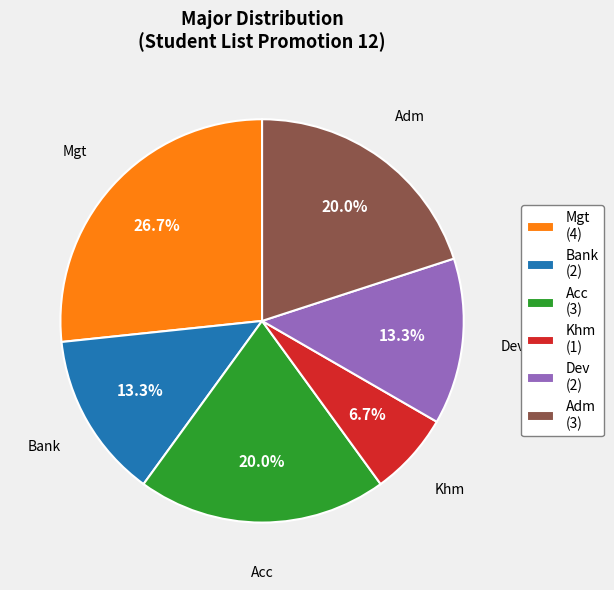

How many slices are in this pie chart?

6